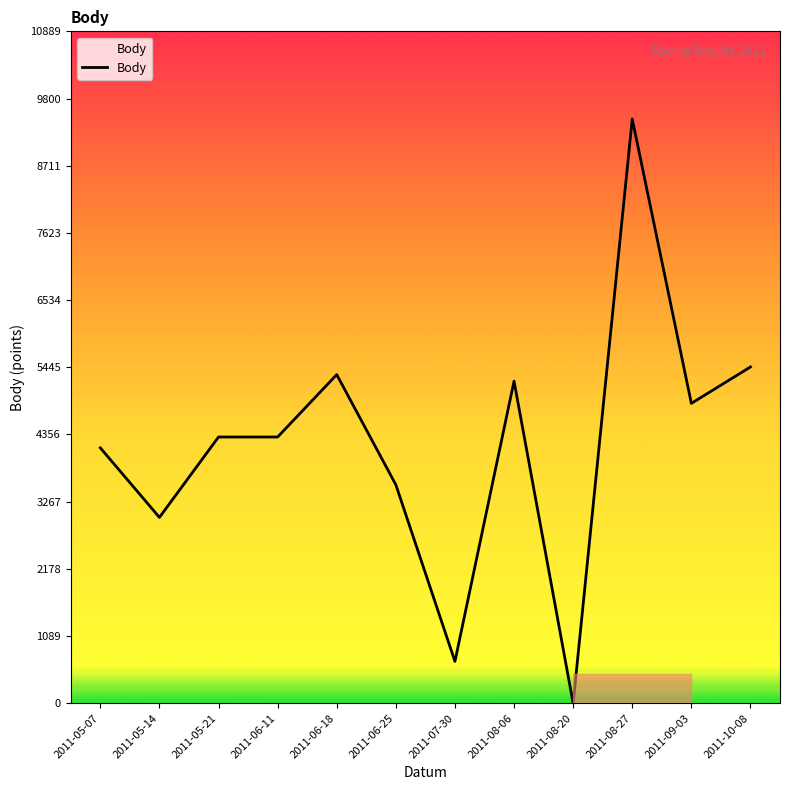

Approximately how many times larger is the value at 2011-06-25 compared to 2011-08-27?

0.4